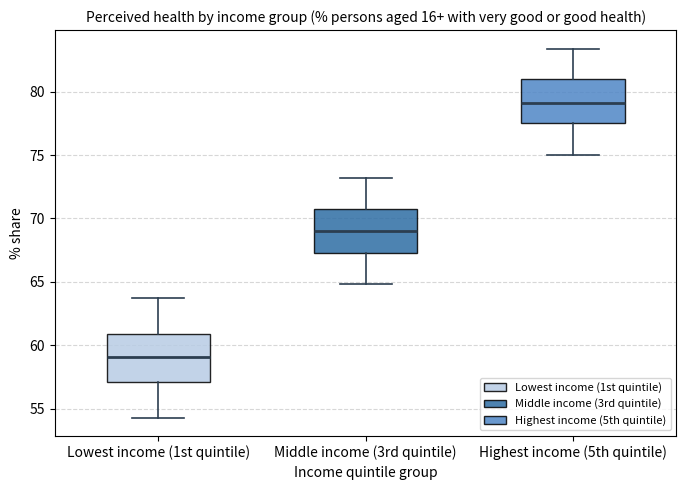

Which box has the lowest median line?

Lowest income (1st quintile)